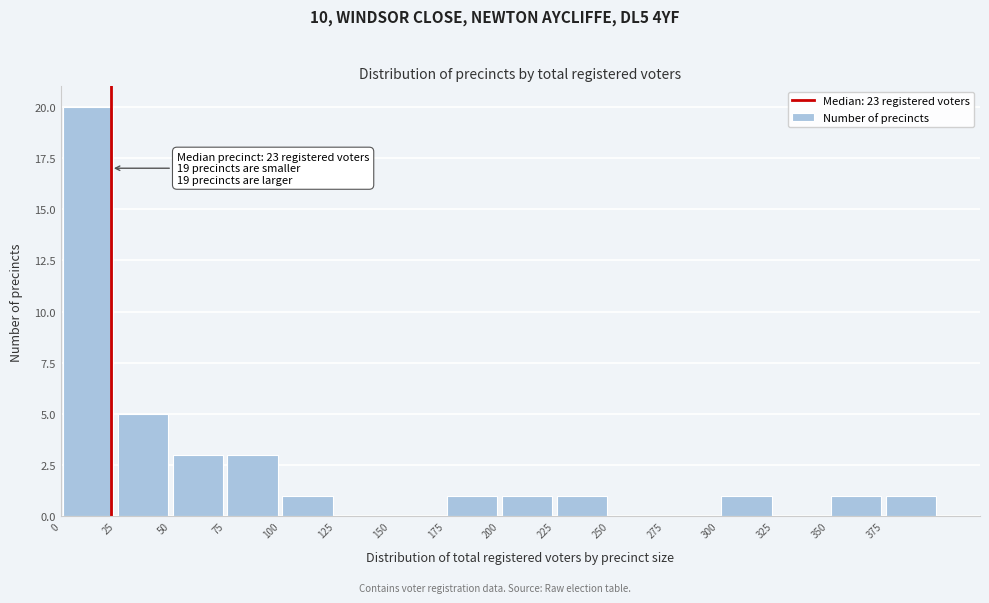

Which range on the x-axis has the tallest bar?

0 to 25